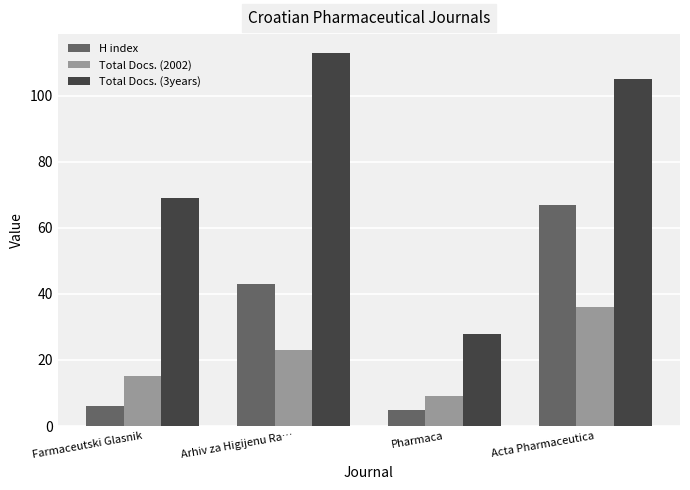

What is the minimum value for Total Docs. (2002)?

9